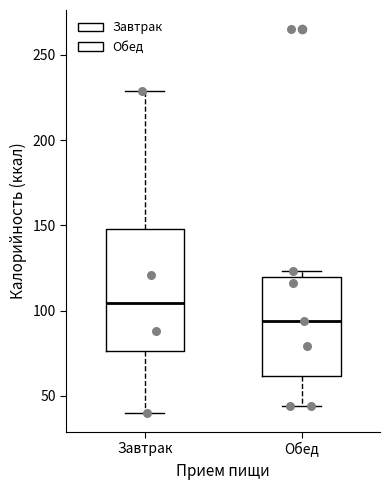

Reading left to right, read every box against the y-axis: the position of its median line, the range the box covers, and the ends of its whiskers. The values are not printed on the chart, so give them approximately, as read against the axis.

Завтрак: median 105, box 75 to 150, whiskers 40 to 230
Обед: median 95, box 60 to 120, whiskers 45 to 125